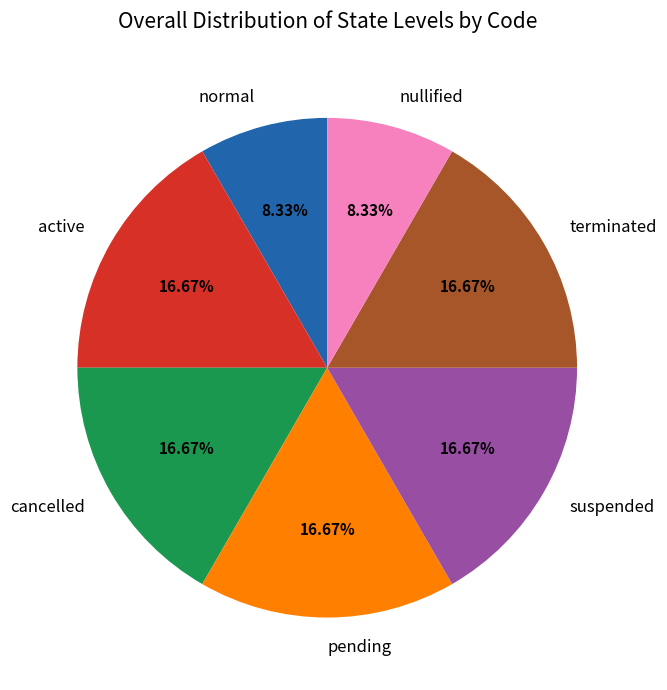

Combined, do terminated and normal account for over 50%?

No